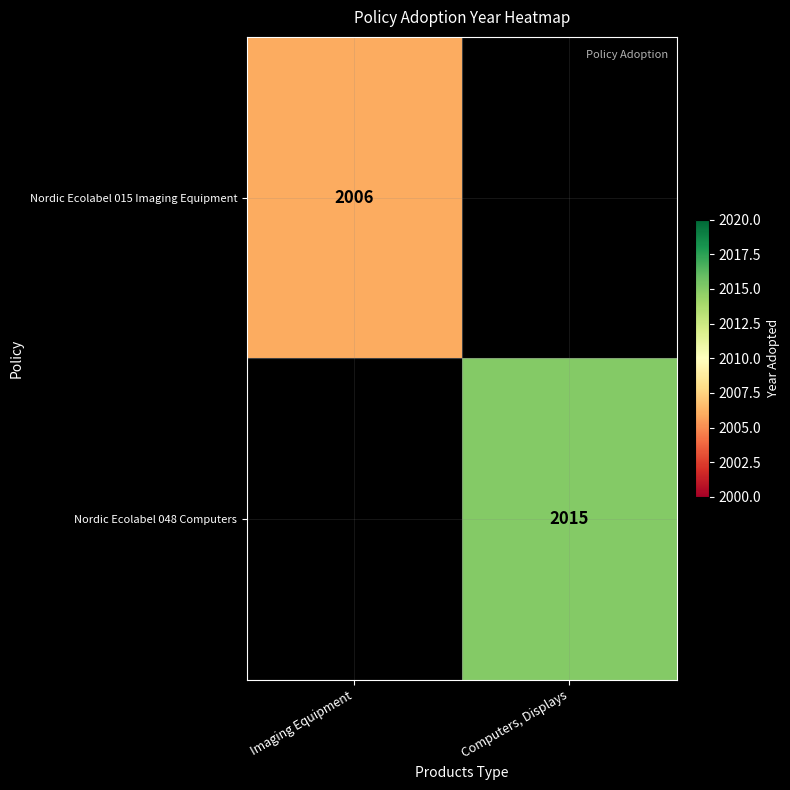

Is the value of Nordic Ecolabel 048 Computers at Computers, Displays greater than the value of Nordic Ecolabel 015 Imaging Equipment at Imaging Equipment?

Yes